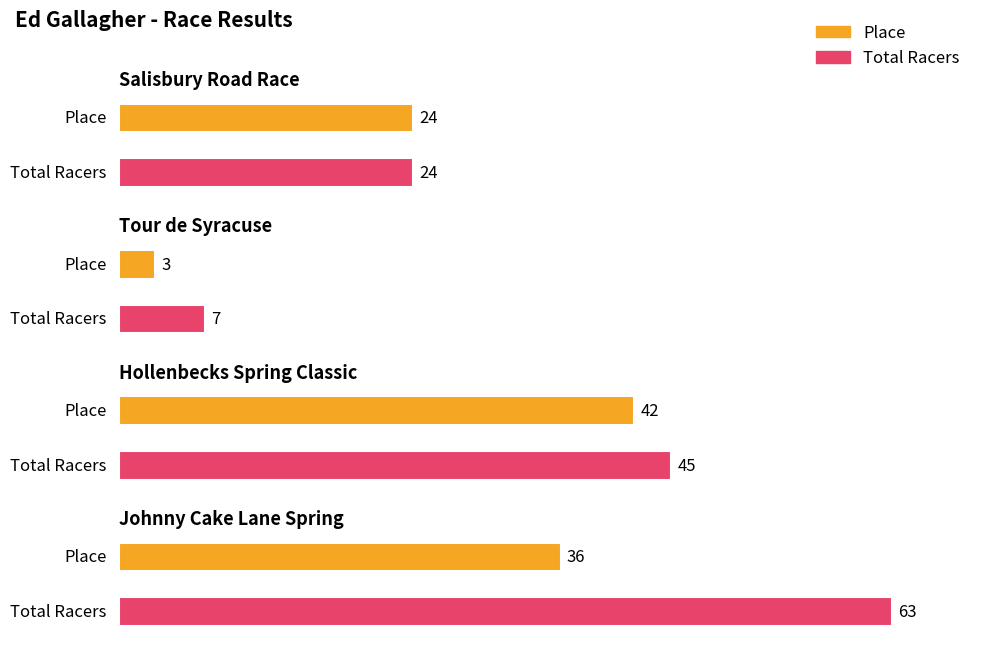

What are all the series names shown in the legend?

Place, Total Racers